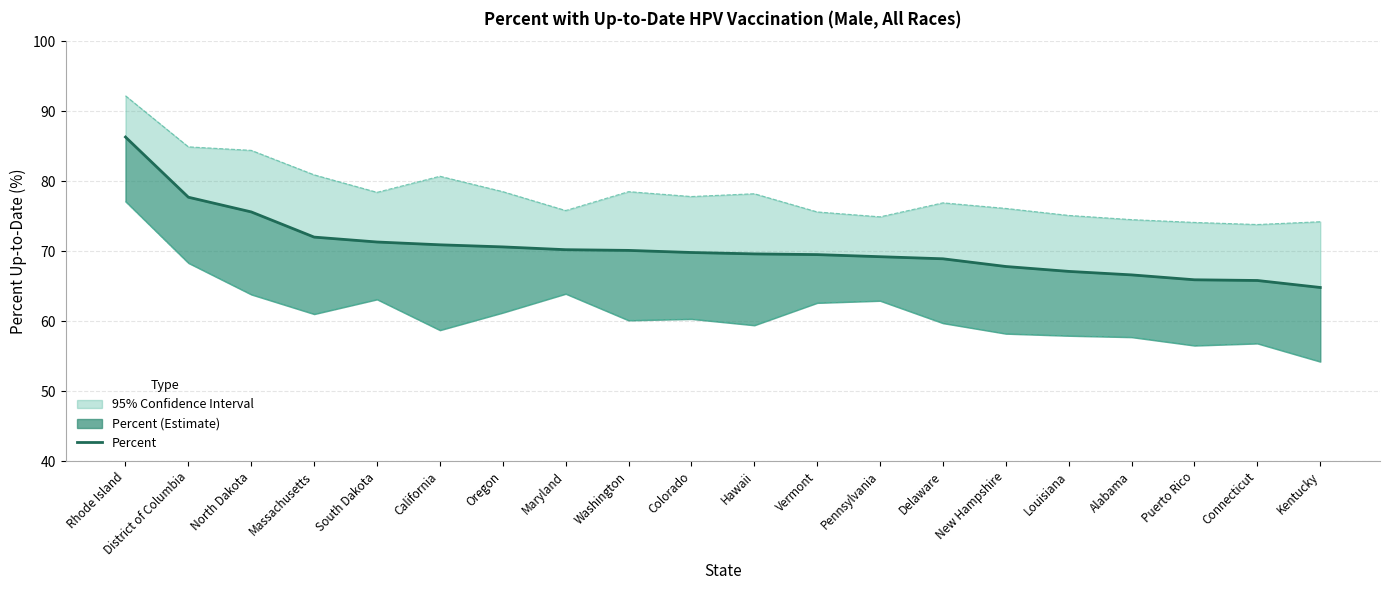

Reading left to right, transcribe all the data shown in this chart.

Percent: Rhode Island=86.3	District of Columbia=77.7	North Dakota=75.6	Massachusetts=72.0	South Dakota=71.3	California=70.9	Oregon=70.6	Maryland=70.2	Washington=70.1	Colorado=69.8	Hawaii=69.6	Vermont=69.5	Pennsylvania=69.2	Delaware=68.9	New Hampshire=67.8	Louisiana=67.1	Alabama=66.6	Puerto Rico=65.9	Connecticut=65.8	Kentucky=64.8
Lower 95% CI: Rhode Island=77.1	District of Columbia=68.3	North Dakota=63.8	Massachusetts=61.0	South Dakota=63.1	California=58.7	Oregon=61.2	Maryland=63.9	Washington=60.1	Colorado=60.3	Hawaii=59.4	Vermont=62.6	Pennsylvania=62.9	Delaware=59.7	New Hampshire=58.2	Louisiana=57.9	Alabama=57.7	Puerto Rico=56.5	Connecticut=56.8	Kentucky=54.2
Upper 95% CI: Rhode Island=92.2	District of Columbia=84.9	North Dakota=84.4	Massachusetts=80.9	South Dakota=78.4	California=80.7	Oregon=78.5	Maryland=75.8	Washington=78.5	Colorado=77.8	Hawaii=78.2	Vermont=75.6	Pennsylvania=74.9	Delaware=76.9	New Hampshire=76.1	Louisiana=75.1	Alabama=74.5	Puerto Rico=74.1	Connecticut=73.8	Kentucky=74.2